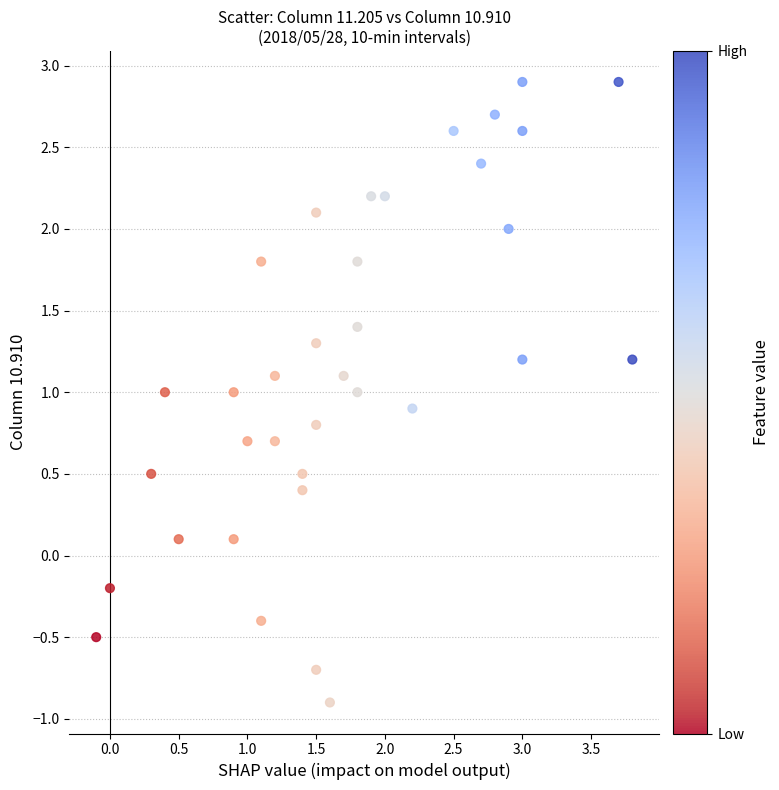

What is the range of Y values (max minus min)?

3.8